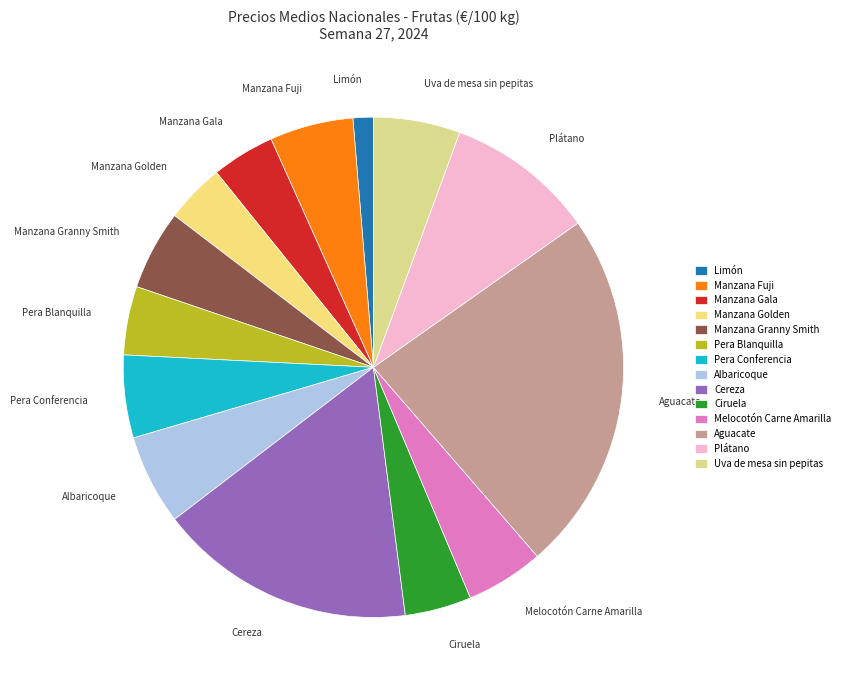

How many slices are in this pie chart?

14